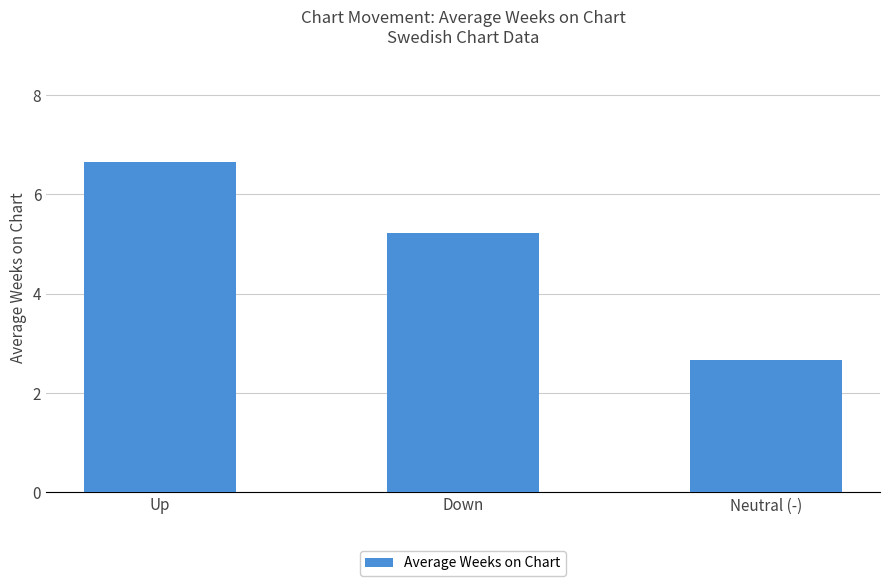

Does the chart contain any negative values?

No